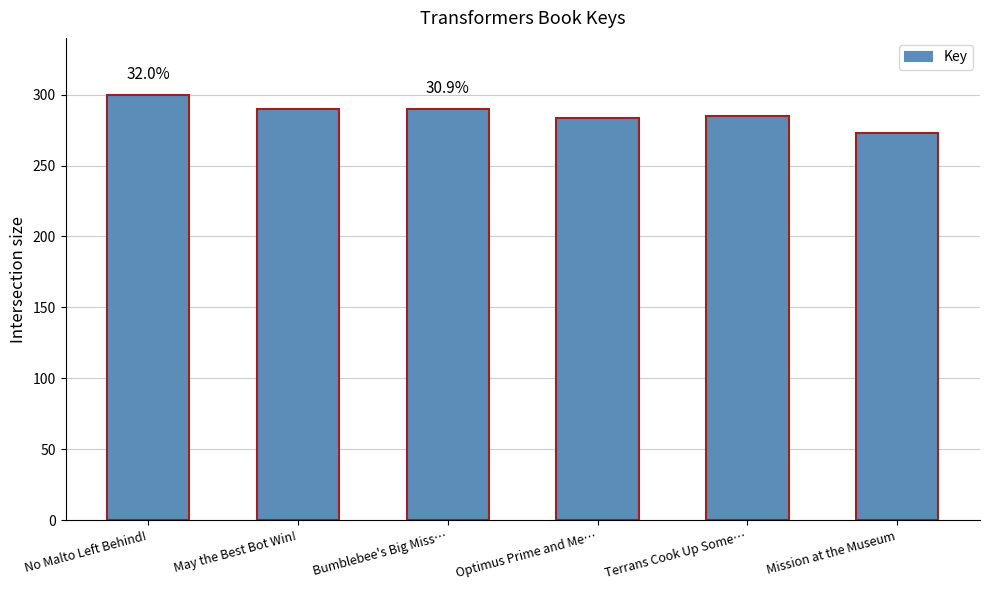

Does the chart contain stacked bars?

No